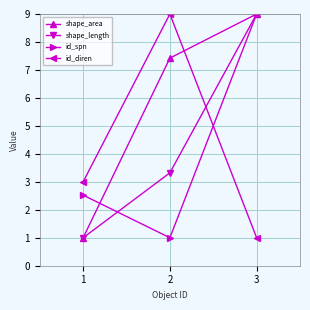

Does the chart display data point markers on the line(s)?

Yes